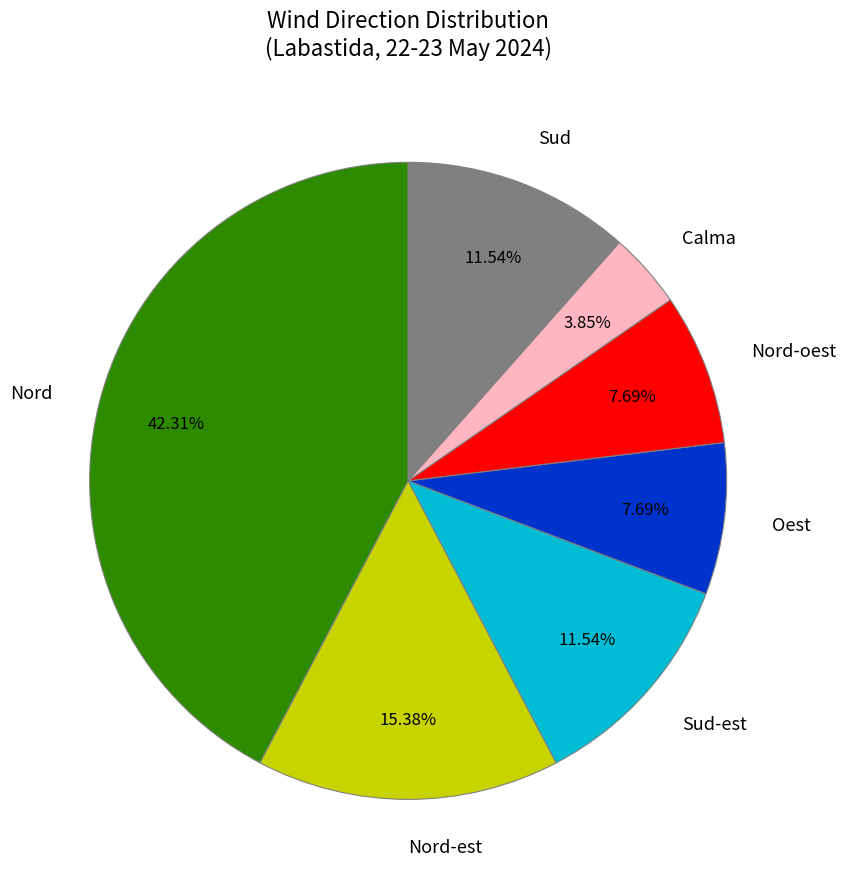

To the nearest percent, what percentage of the pie is Nord-oest?

8%